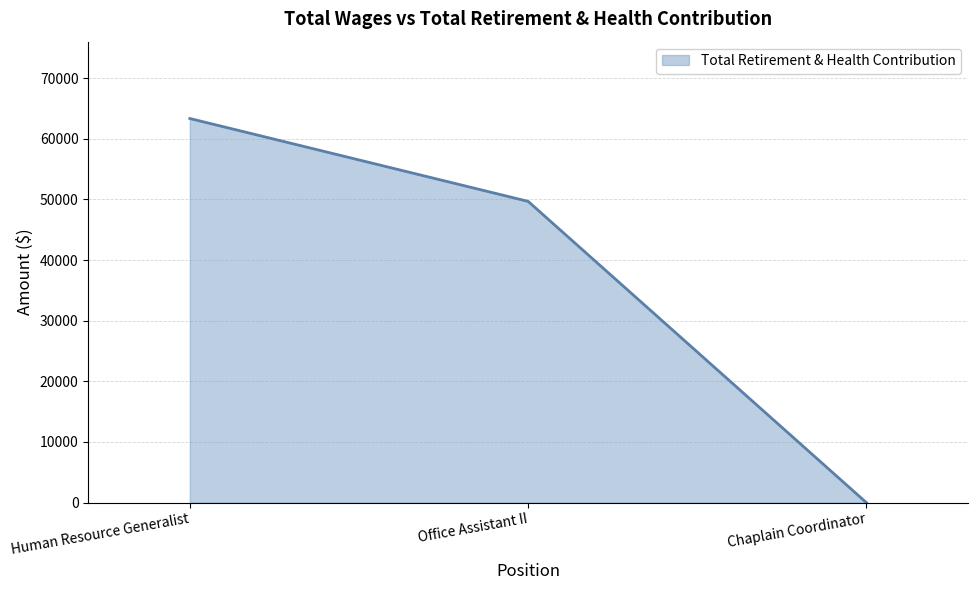

What is the difference between the maximum and minimum values?

63331